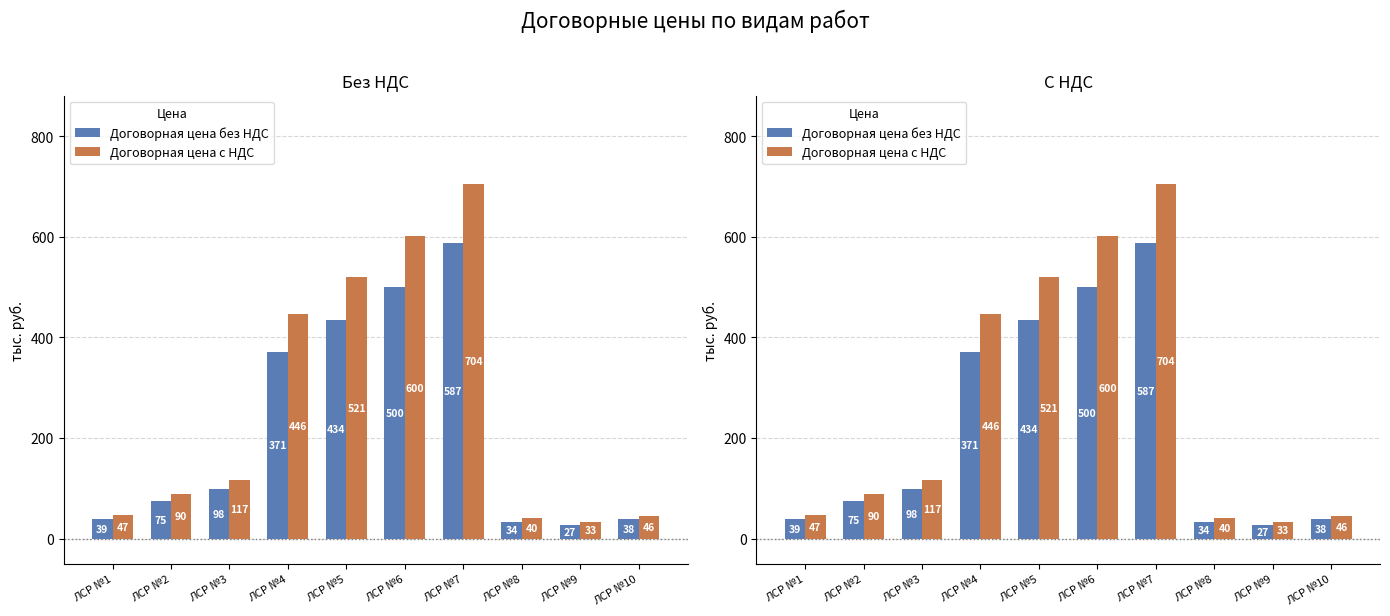

What is the difference between the highest and lowest values at ЛСР №3?

19.6